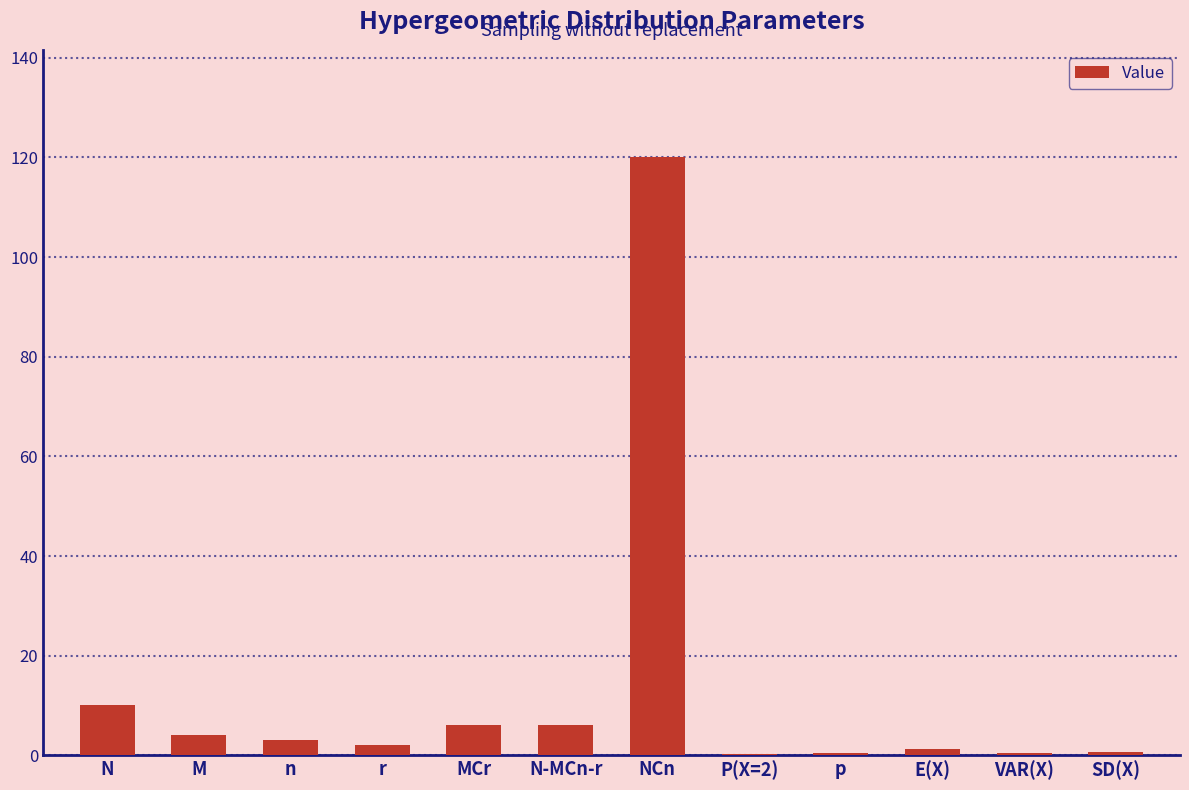

Where is the data nearest to the value 60?

N